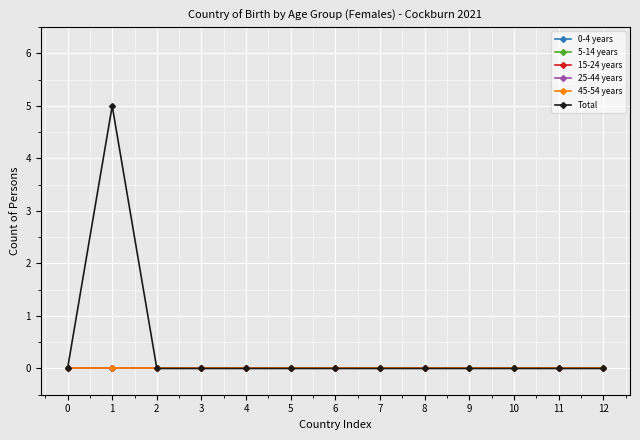

True or false: 45-54 years has a value of 0 at 8.

True